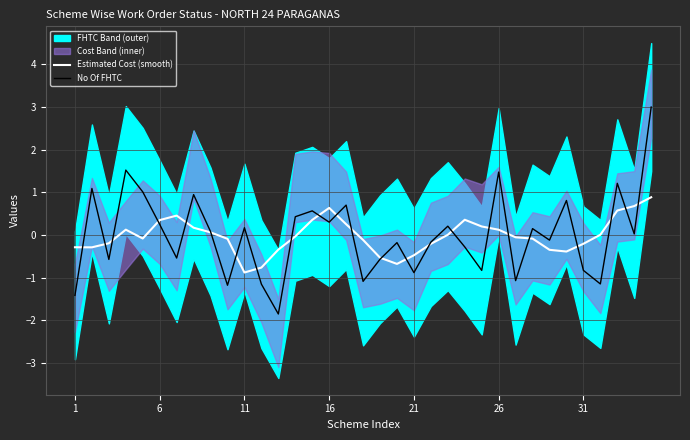

Which series has the largest total across all categories?

No Of FHTC